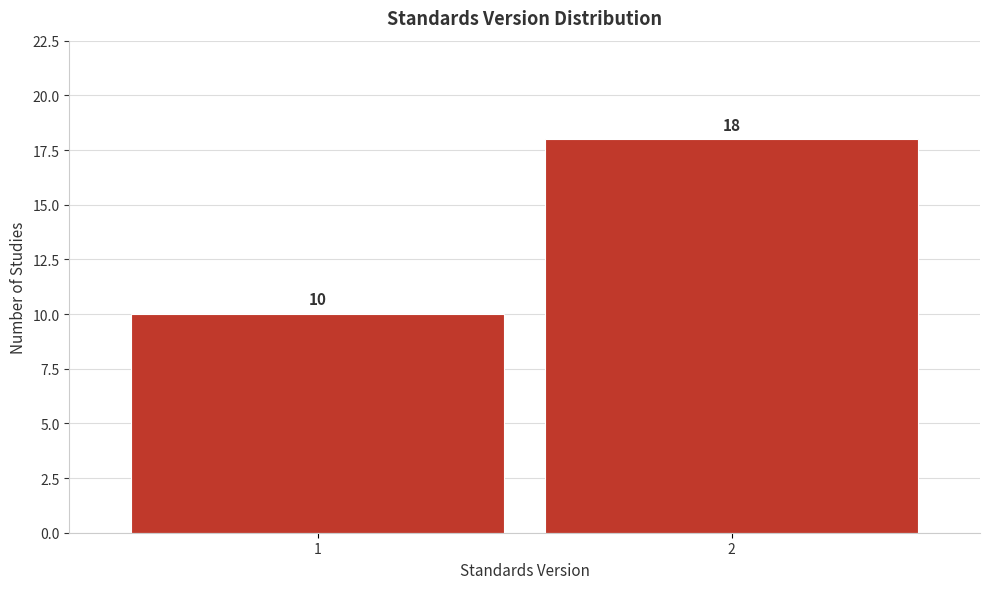

Reading left to right, transcribe all the data shown in this chart.

10	18